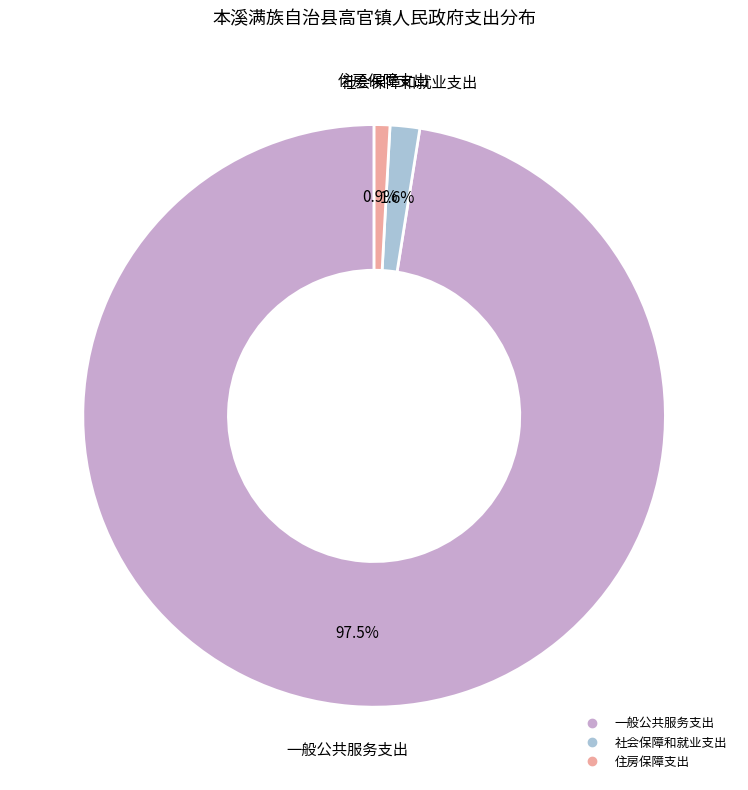

Which slice is the largest?

一般公共服务支出